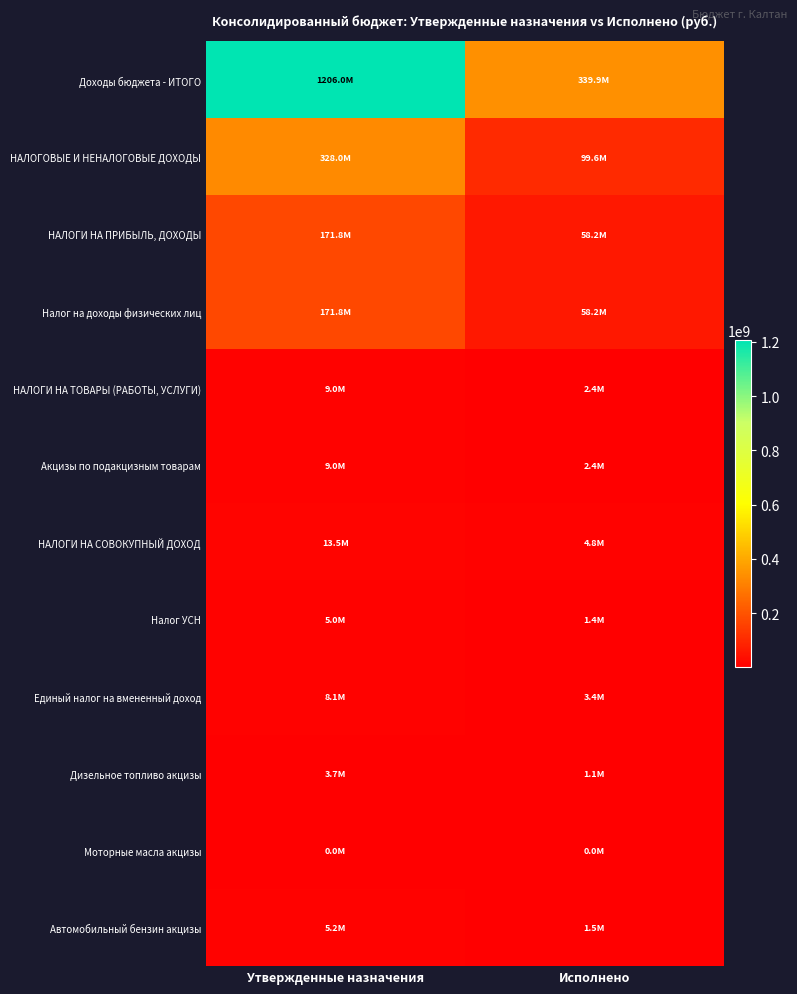

Count the number of categories in the chart.

2